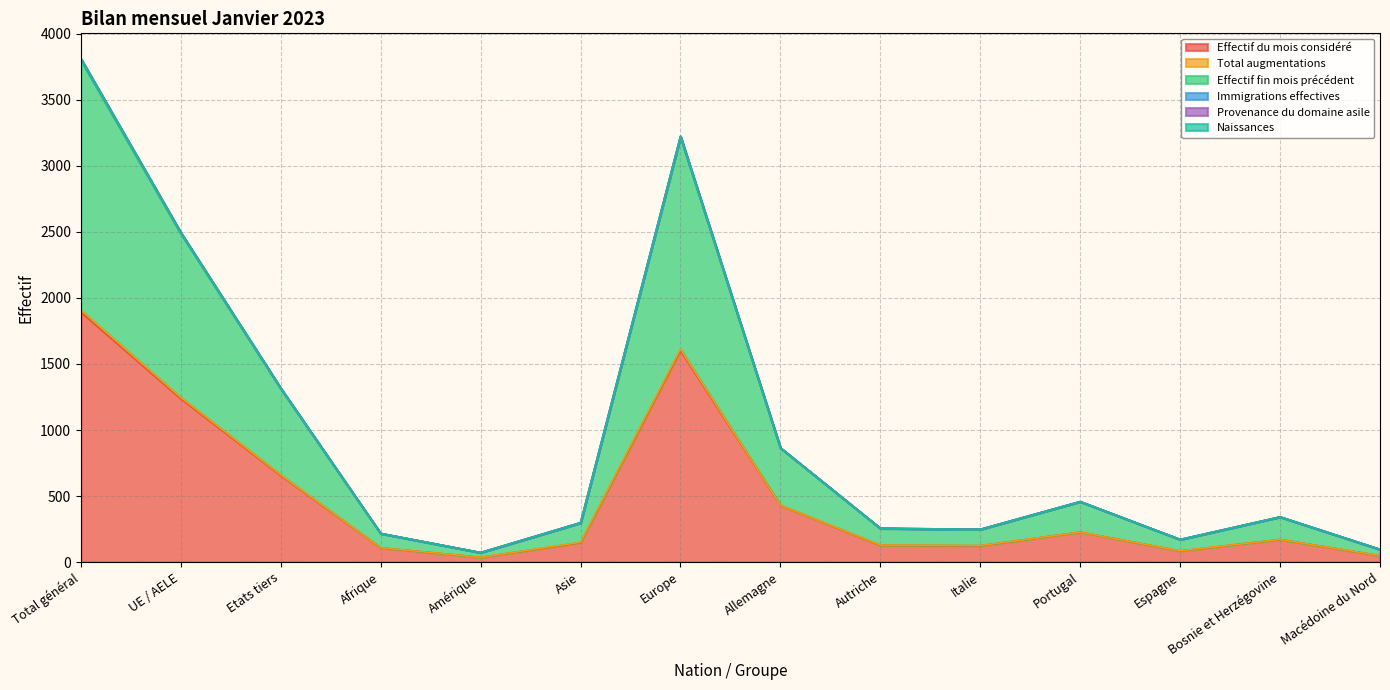

How many lines are shown in the chart?

6